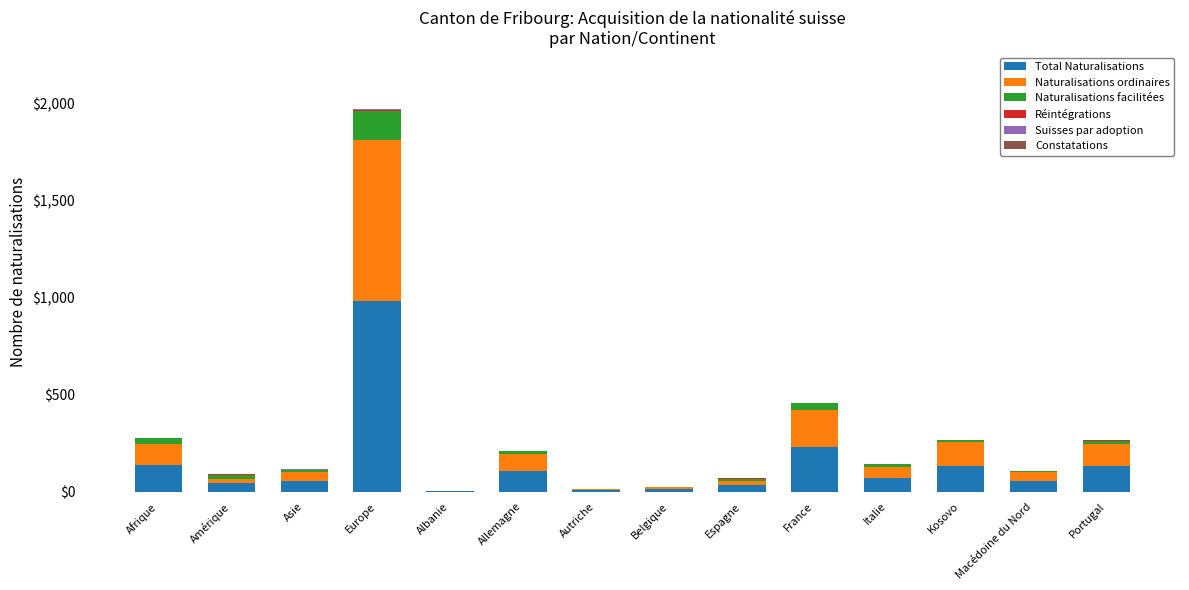

Where is Total Naturalisations nearest to the value 491?

France